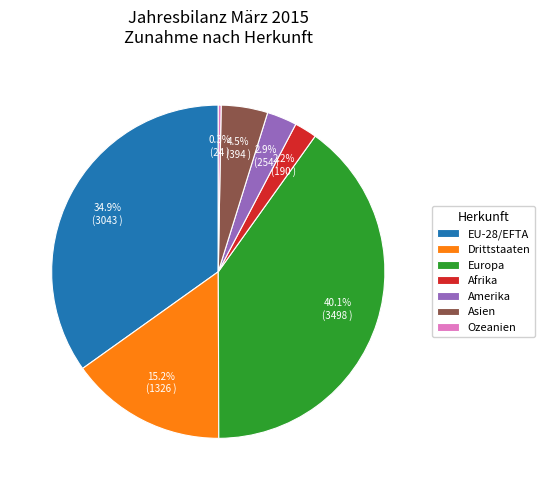

To the nearest percent, what is the average slice percentage?

14%